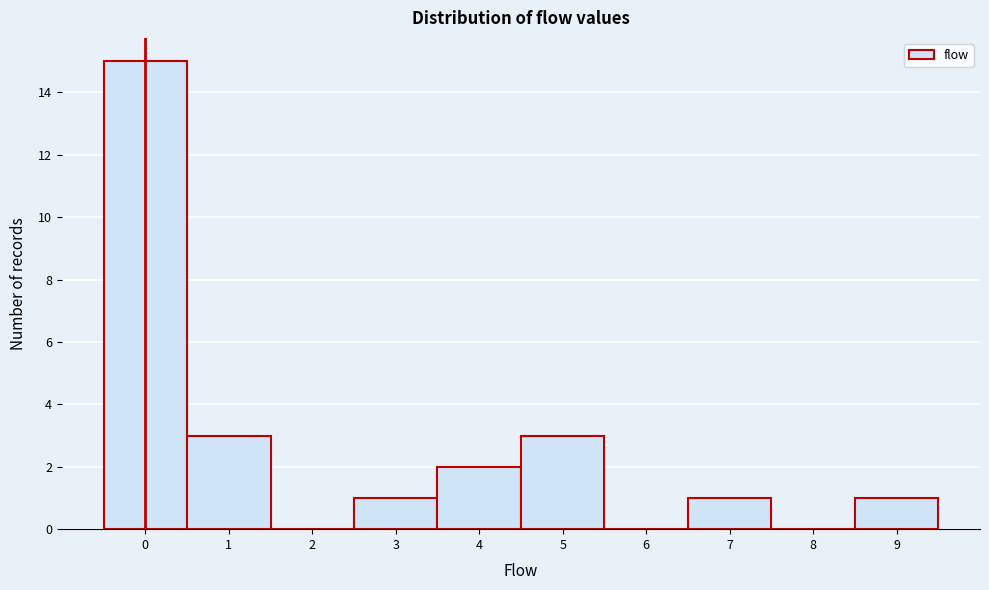

What is the height of the bar covering 4.5 to 5.5 on the x-axis? The values are not printed on the chart, so give them approximately, as read against the axis.

3